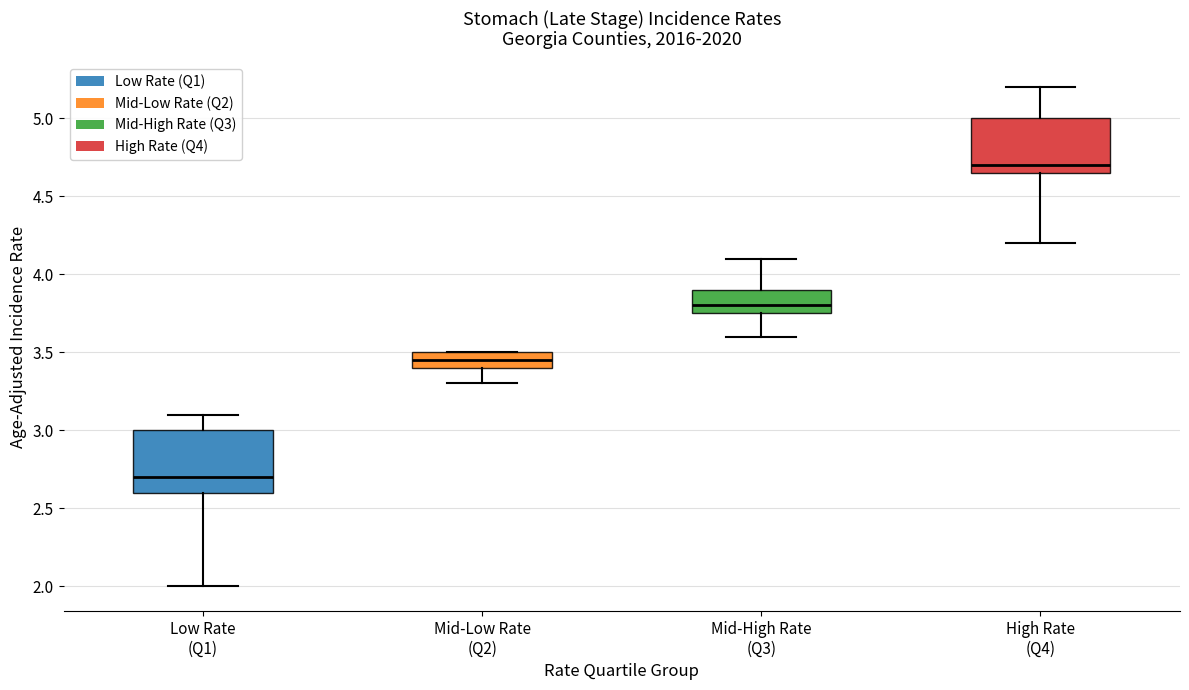

Where does the median line of the box for Mid-High Rate (Q3) sit on the y-axis? The values are not printed on the chart, so give them approximately, as read against the axis.

3.80